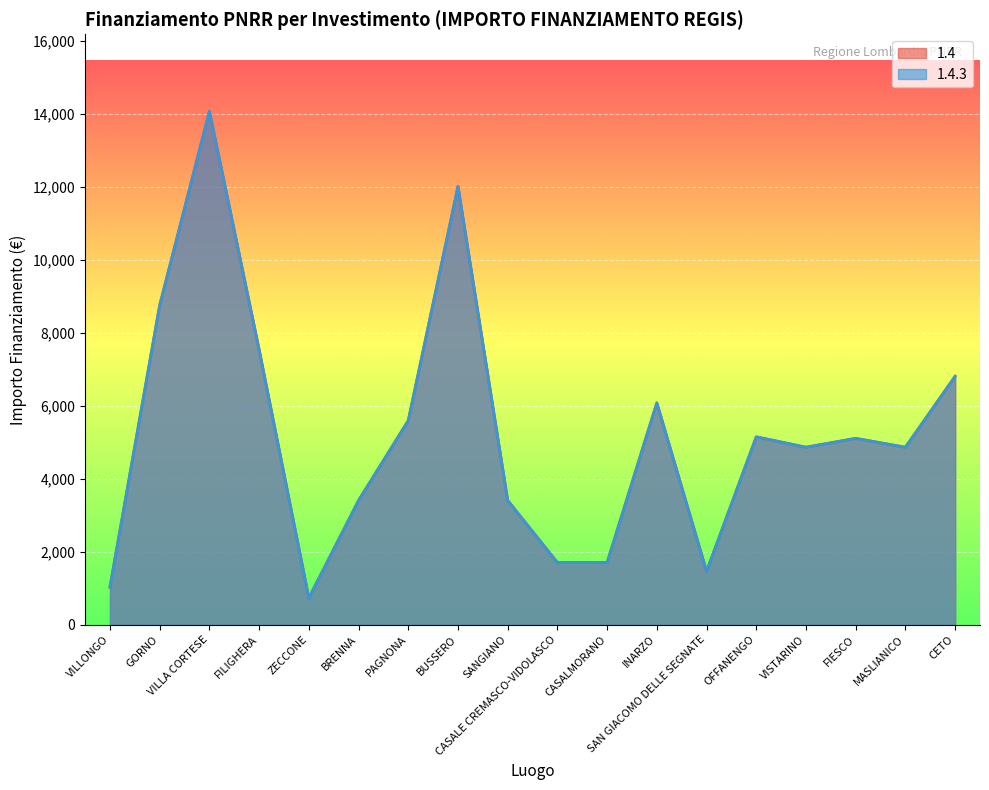

At which category is the sum across all series the highest?

VILLA CORTESE